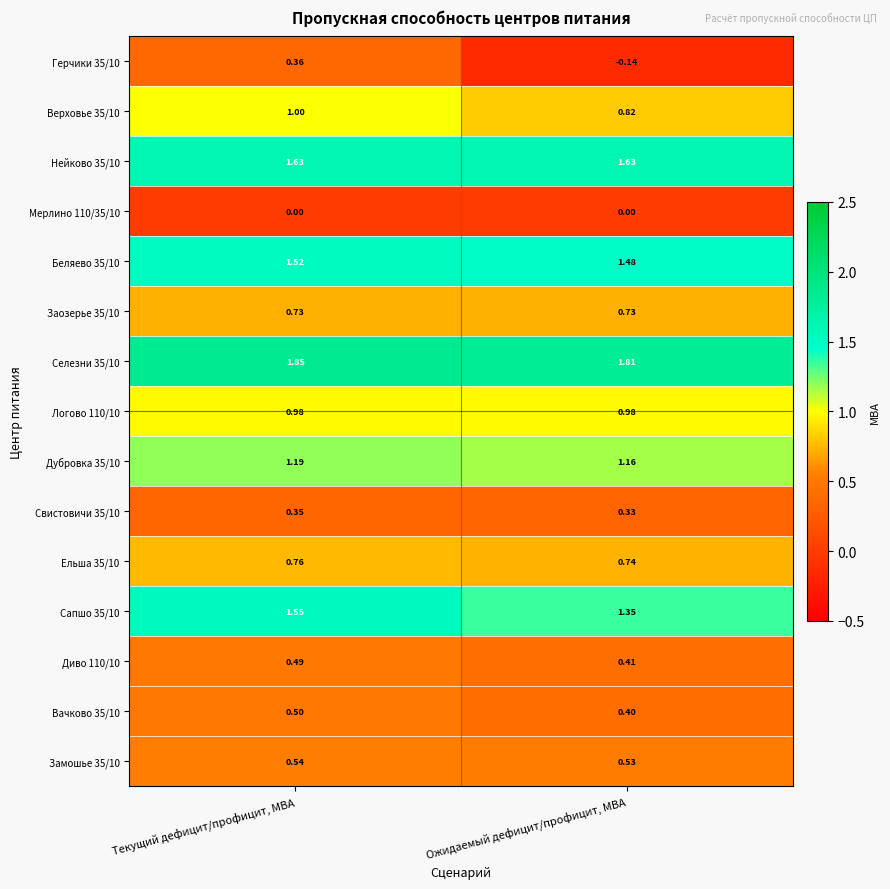

At which category is the sum across all series the highest?

Текущий дефицит/профицит, МВА